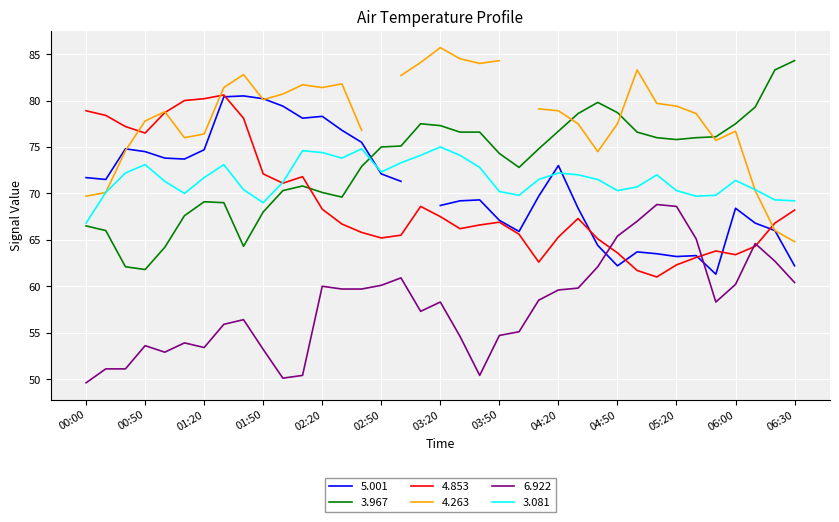

What is the lowest value of the 3.967 series?

61.8